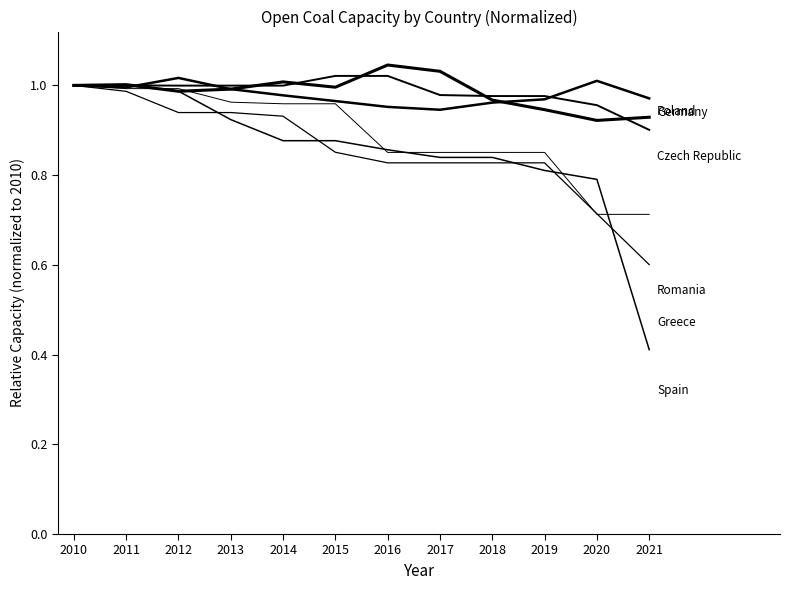

Does the chart display data point markers on the line(s)?

No